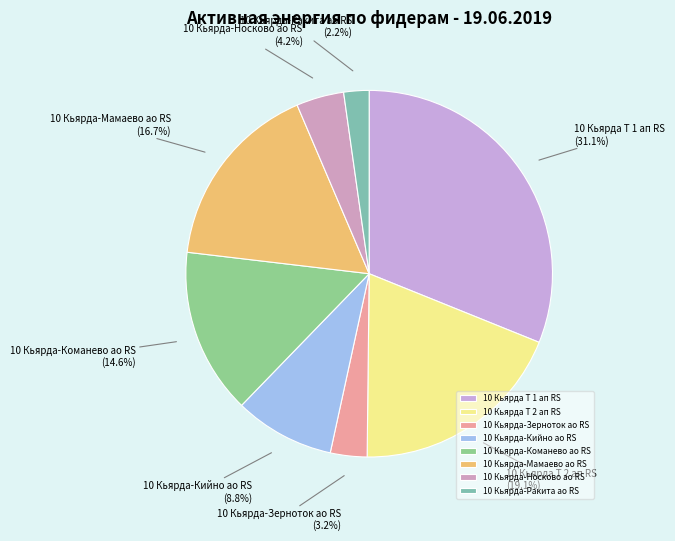

Do 10 Кьярда-Кийно ао RS and 10 Кьярда-Ракита ао RS together represent more than half of the pie?

No